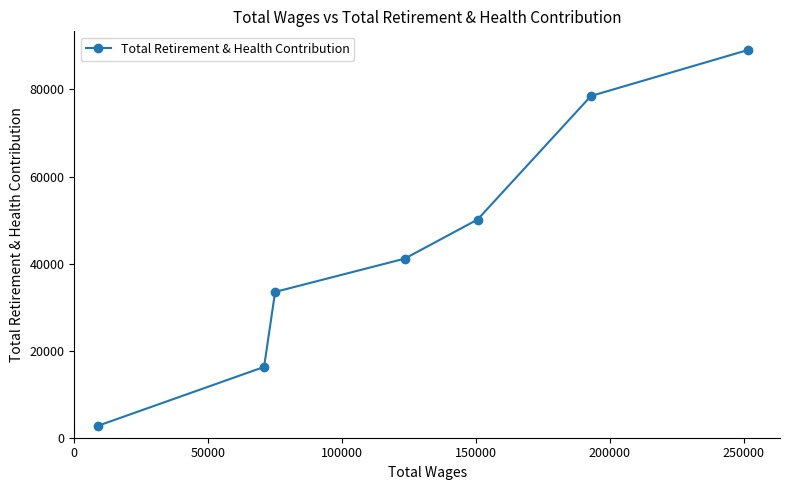

Reading left to right, what are all the values shown in this chart?

2738	16257	33492	41137	50119	78497	89029